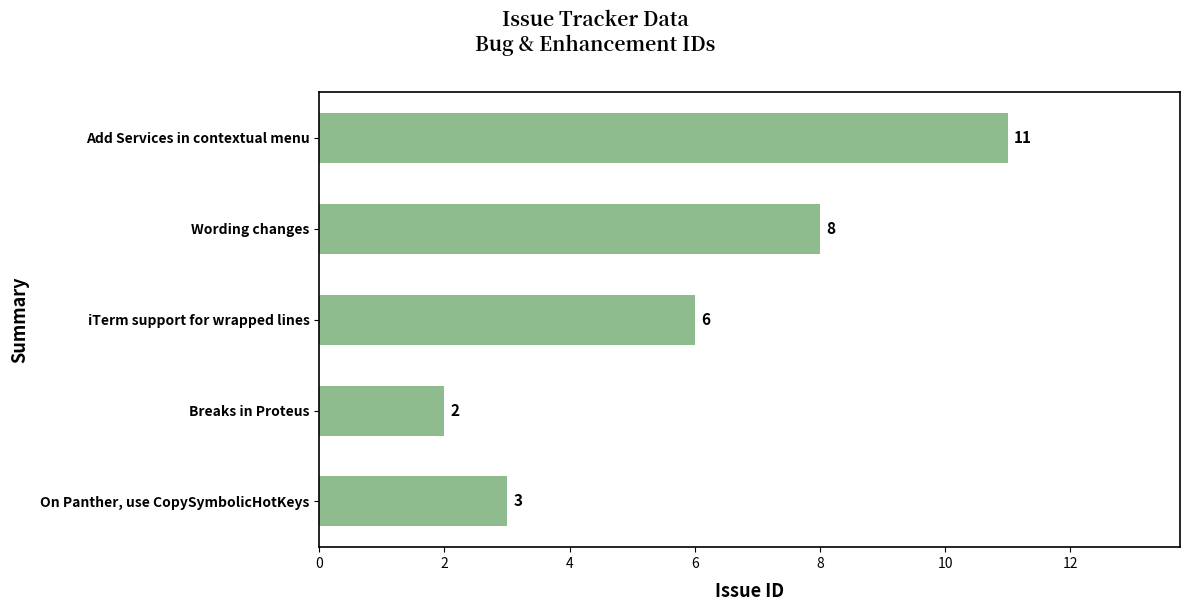

What is the maximum value shown in the chart?

11